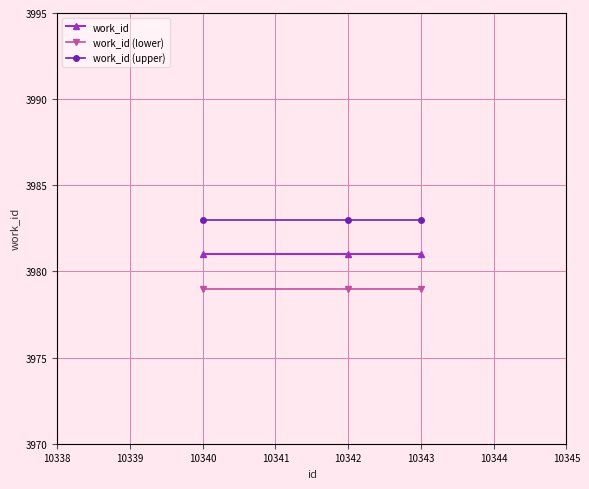

What is the minimum value for work_id?

3981